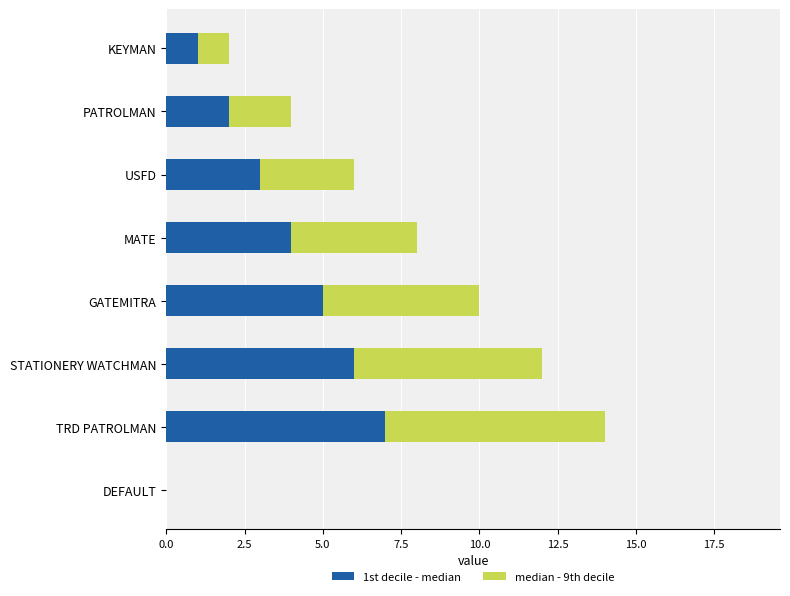

The 1st decile - median series shows 0 at DEFAULT. True or false?

True